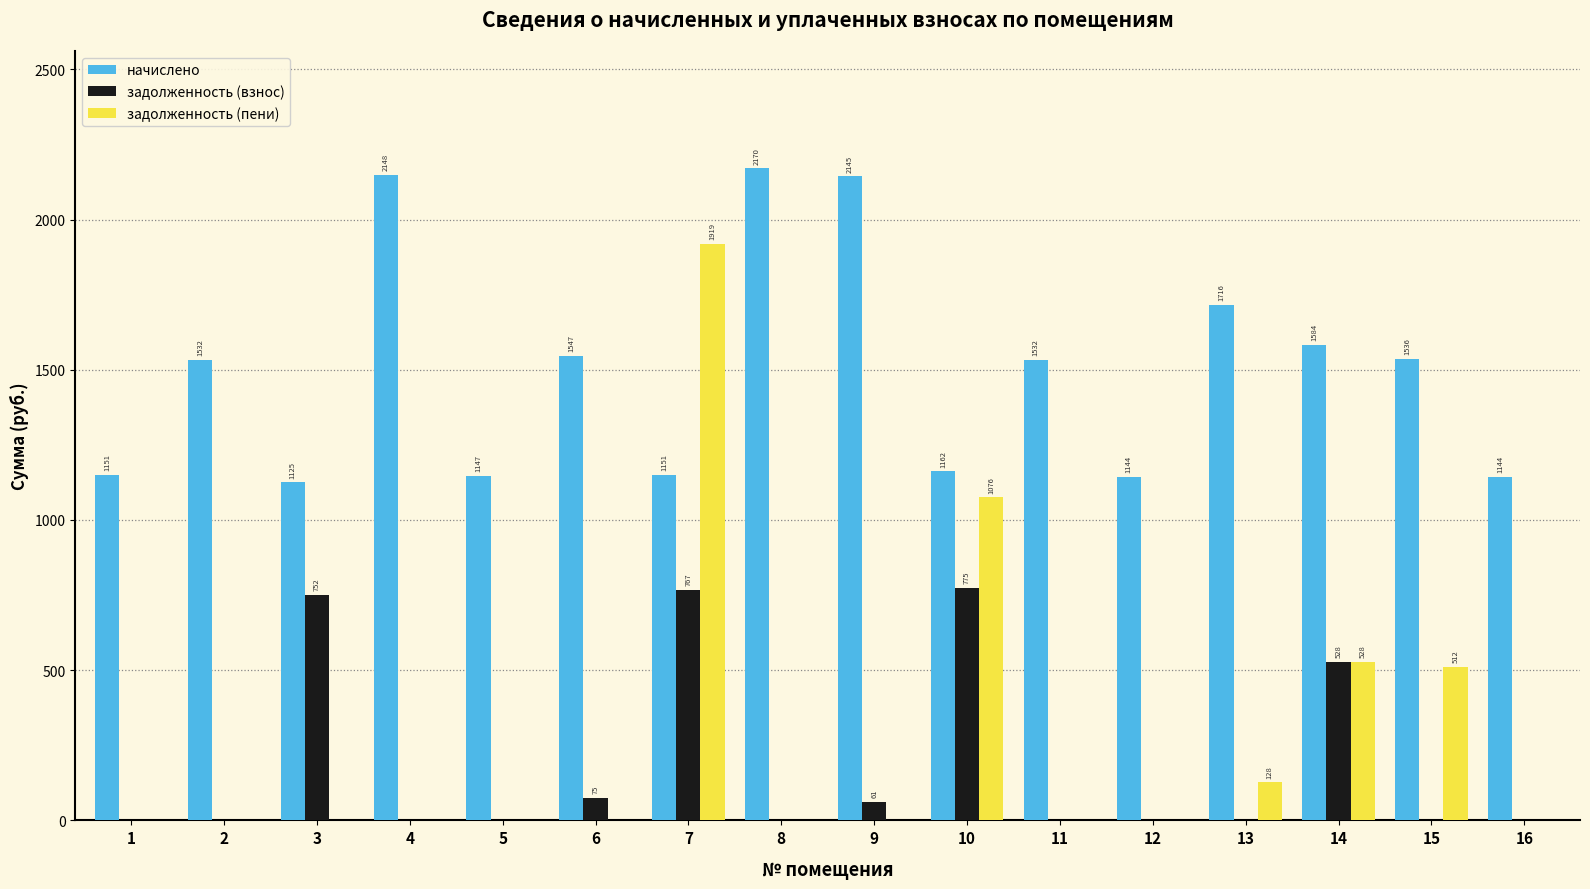

True or false: задолженность (взнос) has a value of 767.4 at 7.

True